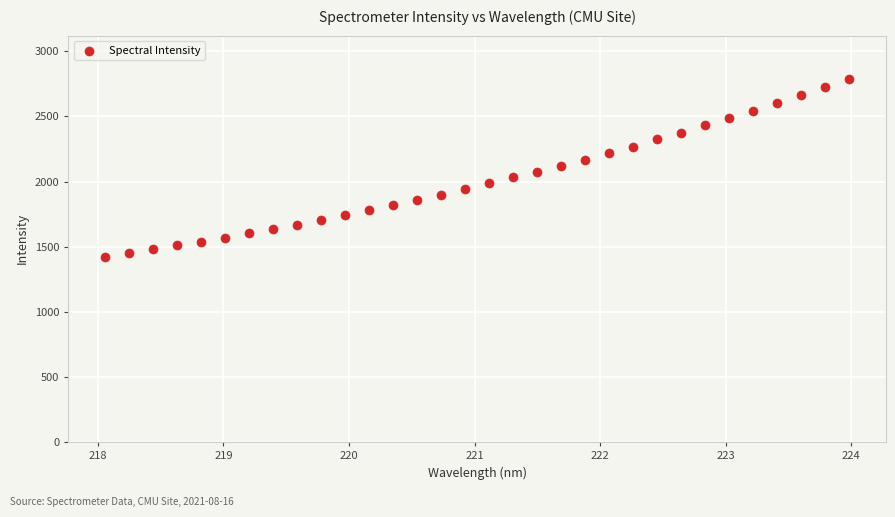

What is the range of Y values (max minus min)?

1362.0